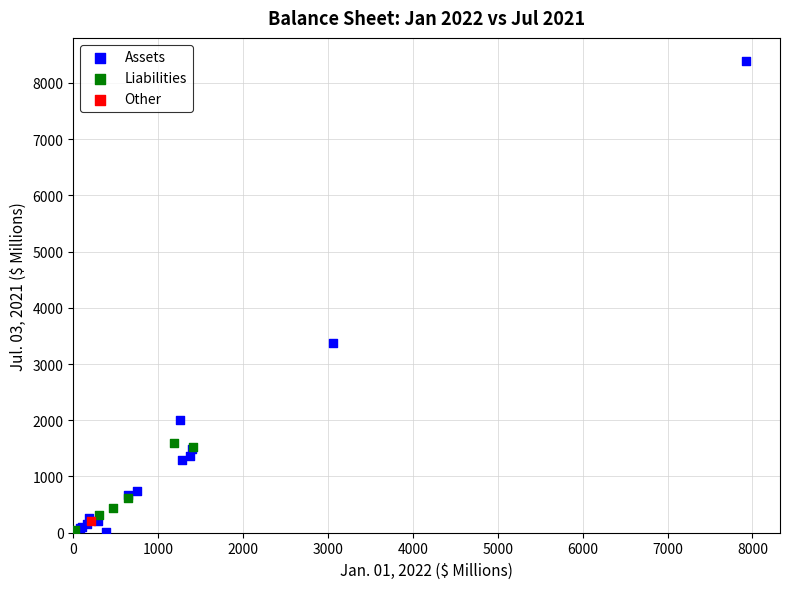

What are all the series names shown in the legend?

Assets, Liabilities, Other